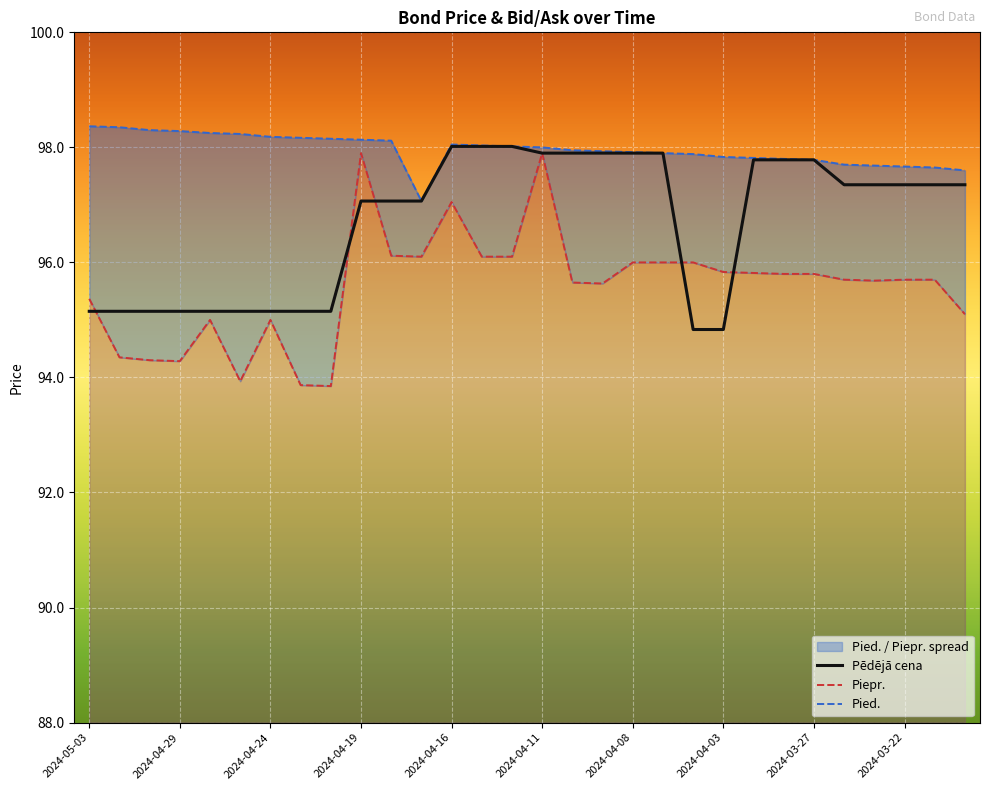

What is the maximum value for Piepr.?

97.9